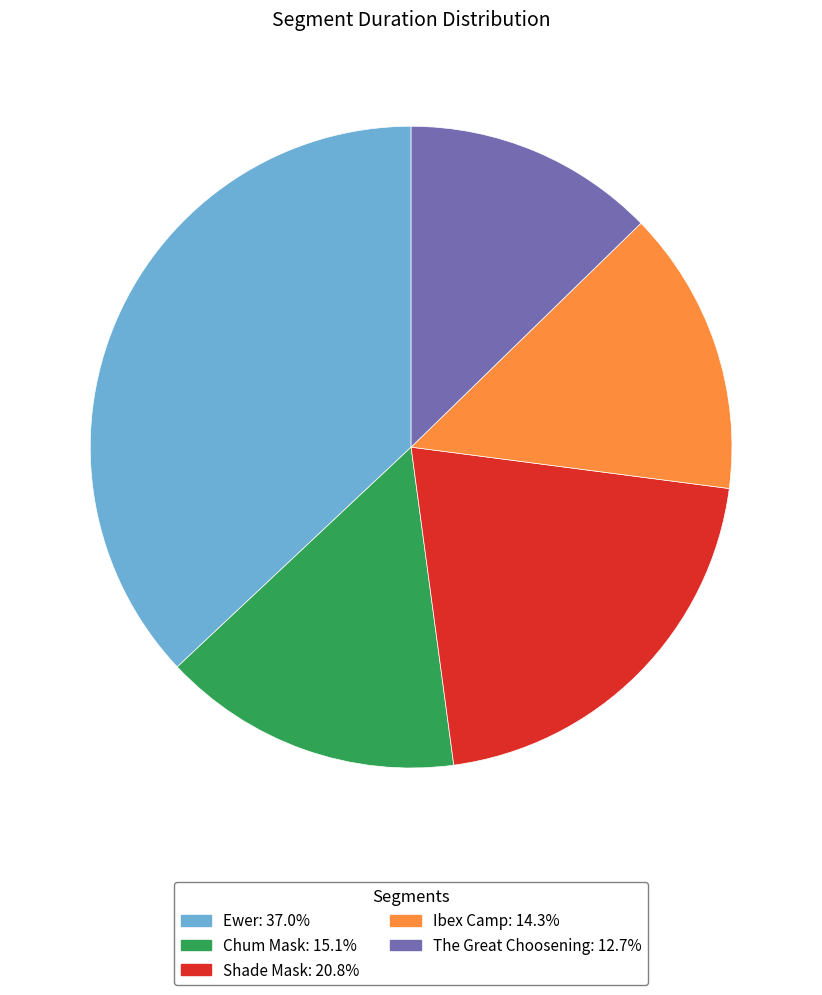

Which has a higher value, The Great Choosening or Ewer?

Ewer